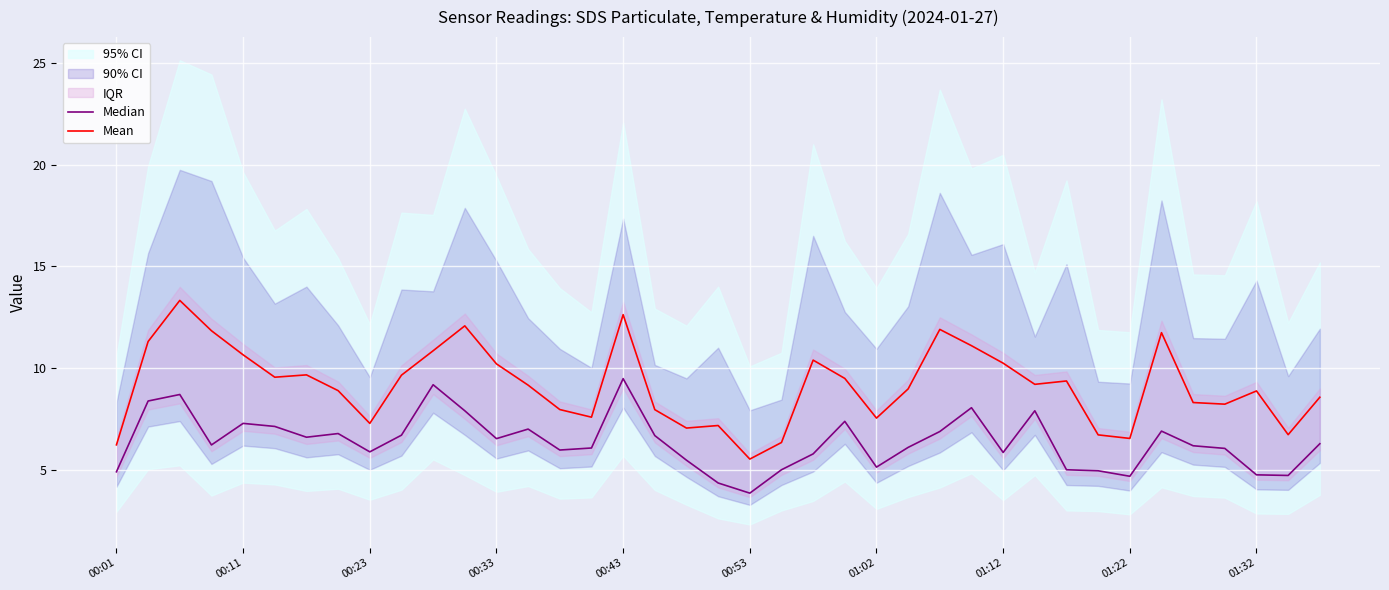

What is the greatest value displayed?

13.3